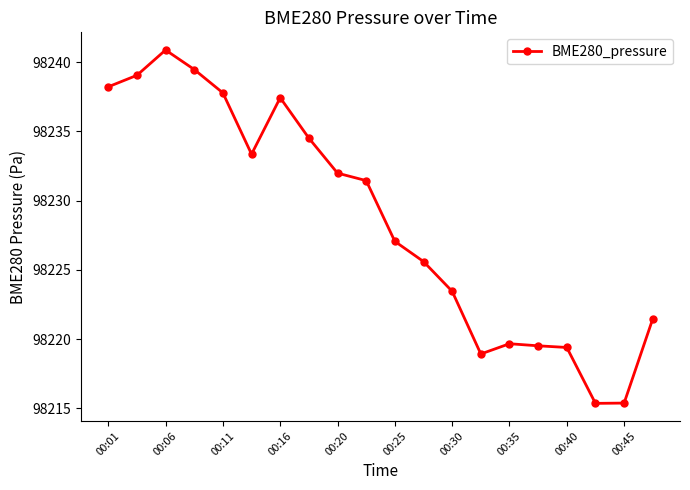

True or false: the data has more than 0 interior local peaks.

True